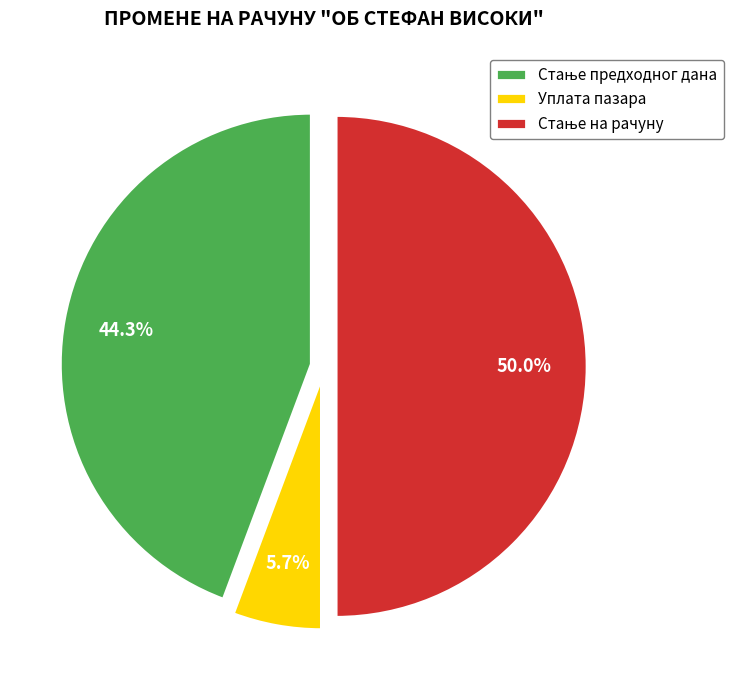

Does Уплата пазара account for over 50% of the chart?

No